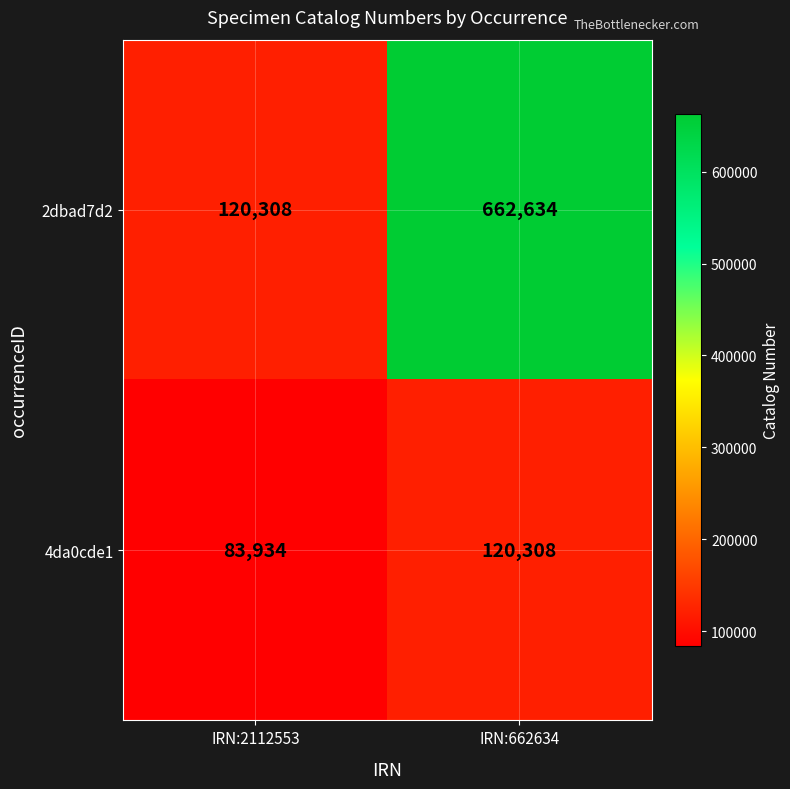

Is it true that 4da0cde1 equals 61956 at IRN:662634?

False